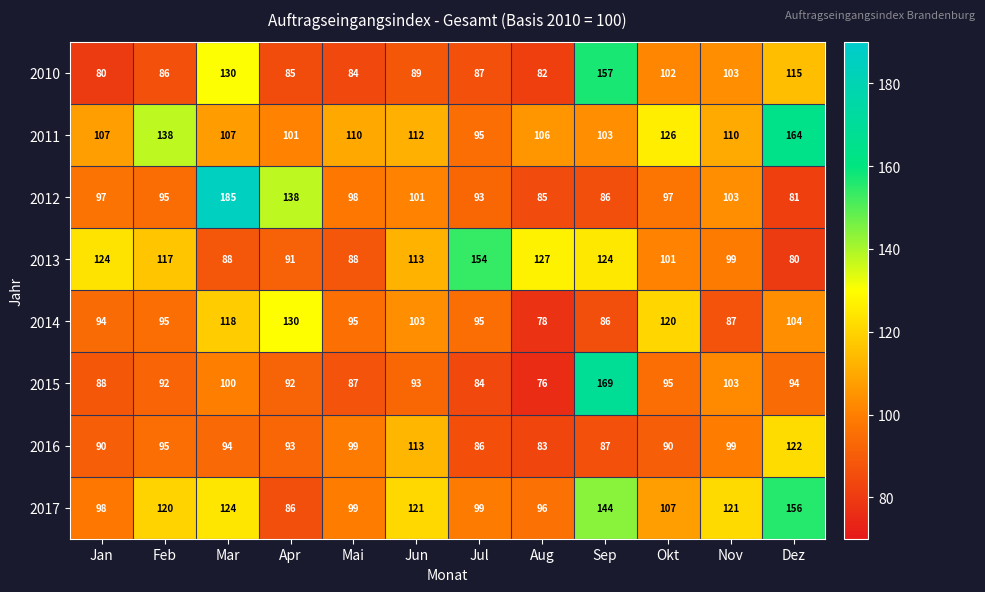

At how many categories does at least one series exceed 113?

11